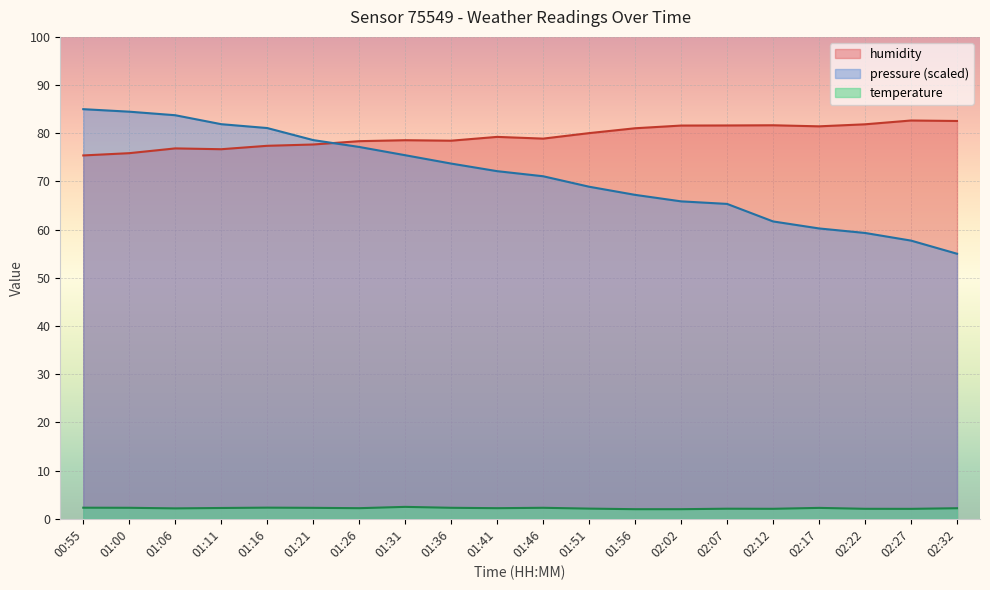

In humidity, how many points are higher than both neighbors (excluding endpoints)?

5